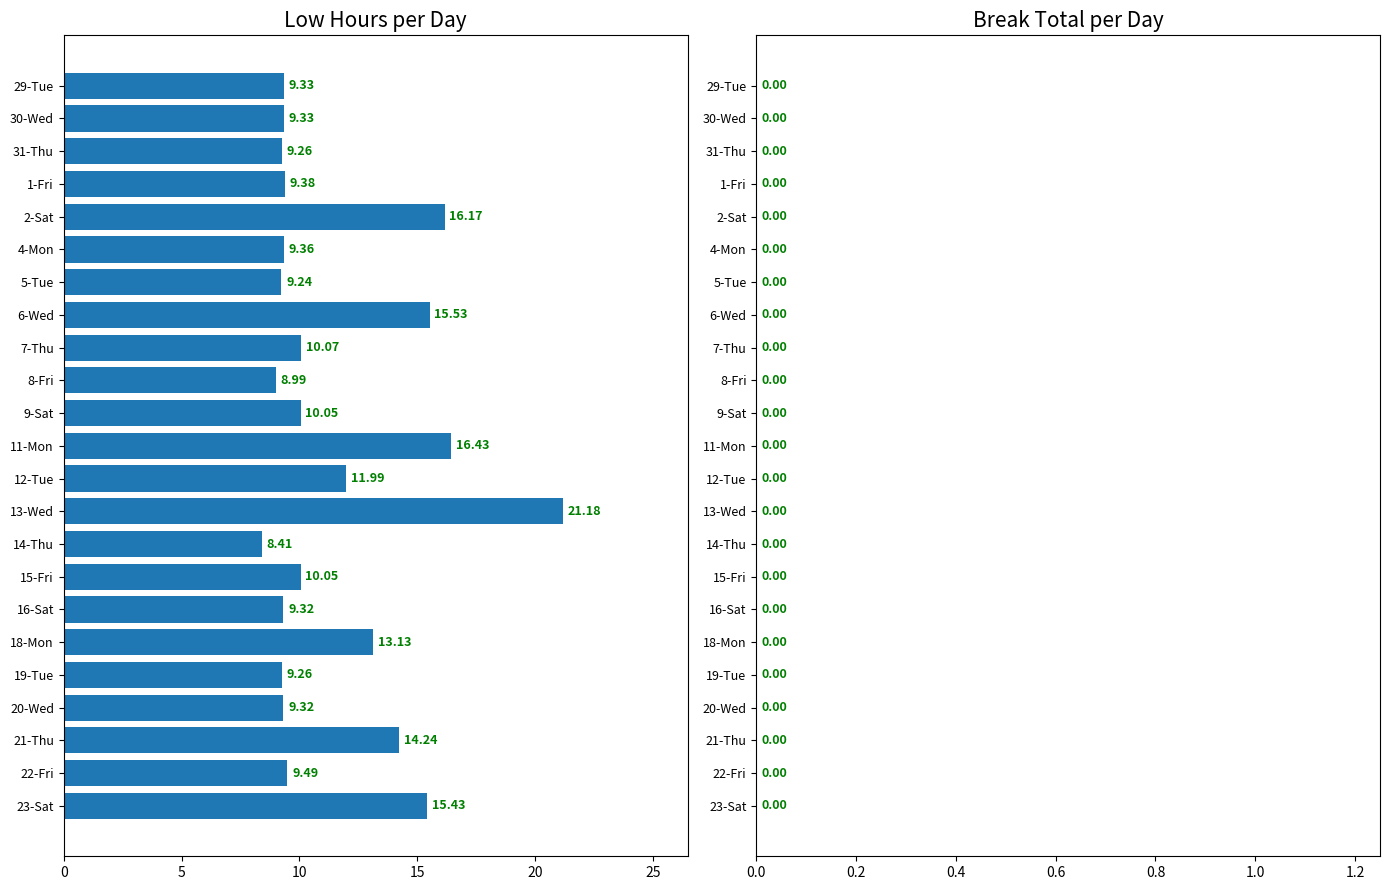

What is the sum of the values at 19-Tue and 18-Mon?

22.4